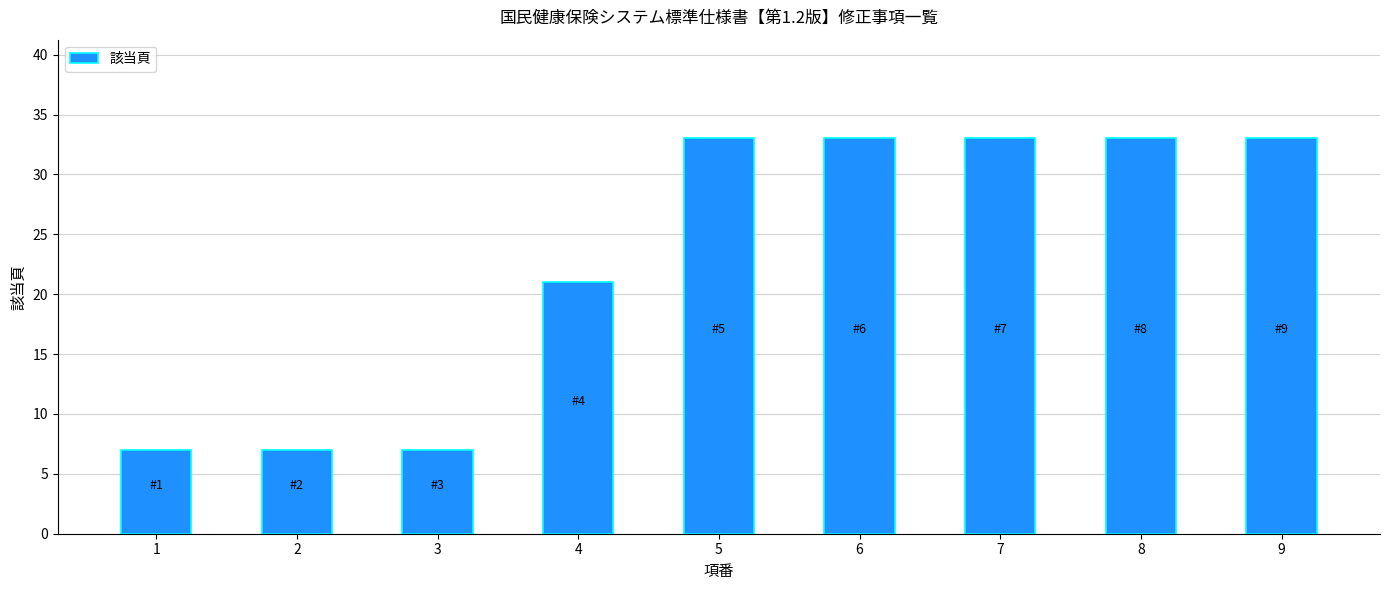

How many bars are there in total?

9